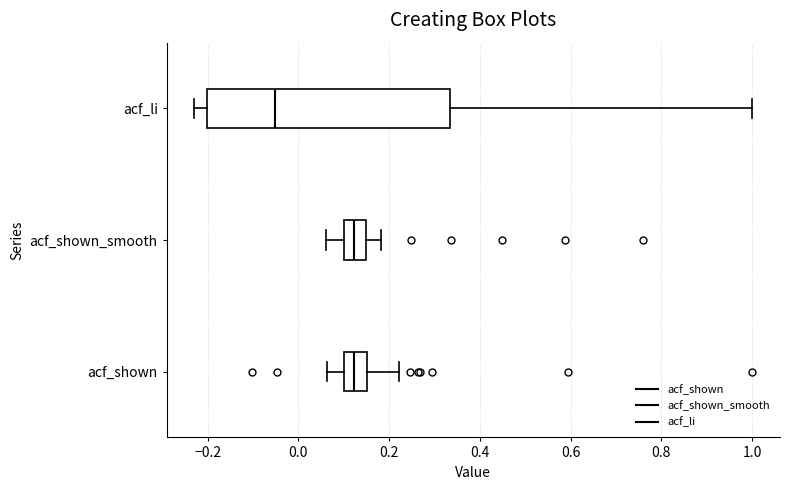

Which box's median line is the furthest to the left?

acf_li